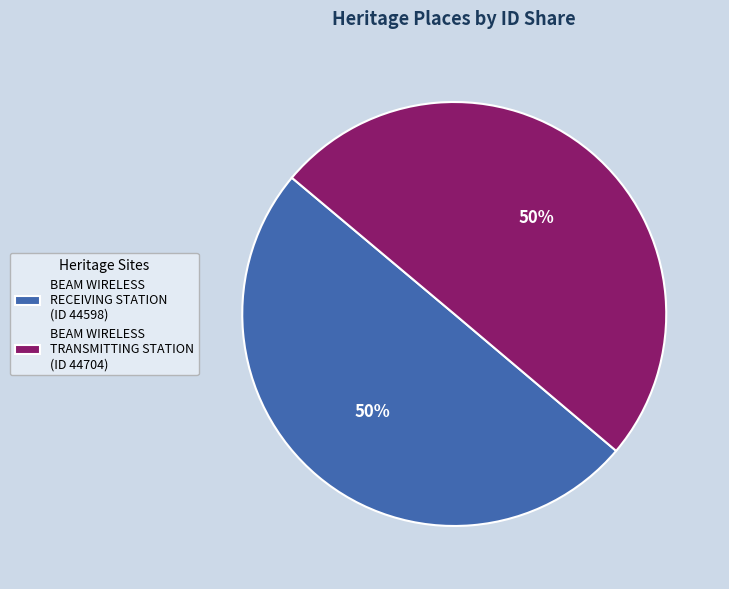

Approximately how many times larger is the value at BEAM WIRELESS TRANSMITTING STATION (ID 44704) compared to BEAM WIRELESS RECEIVING STATION (ID 44598)?

1.0